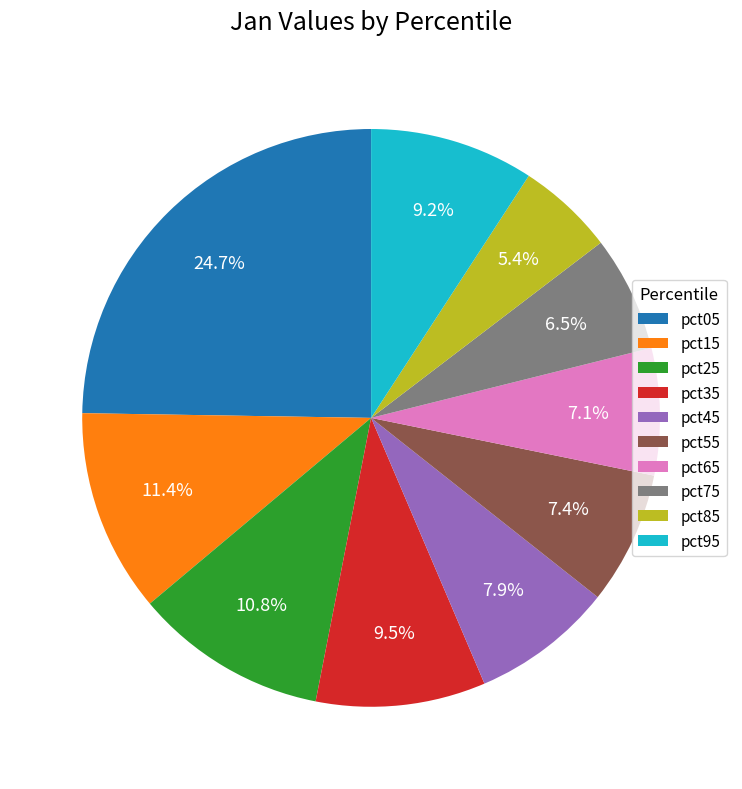

Count the number of slices in the pie.

10